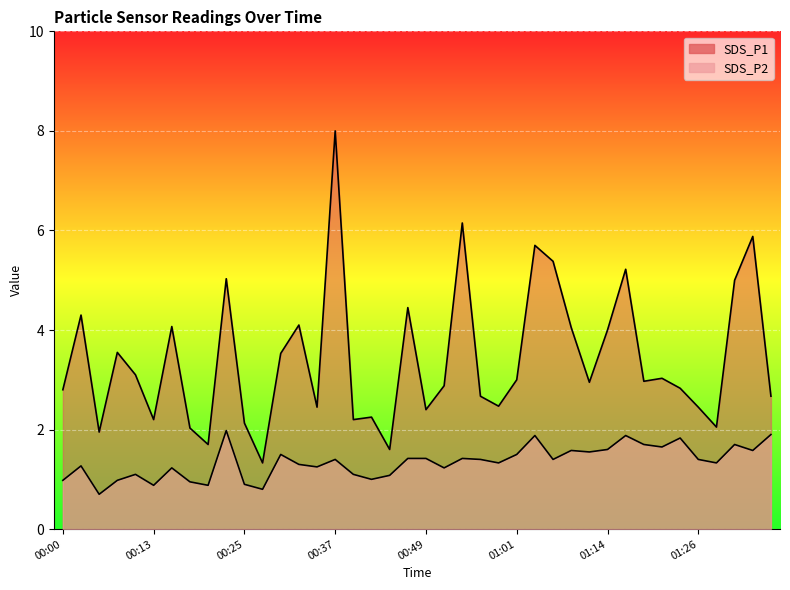

How many interior local valleys does the SDS_P2 series have?

13